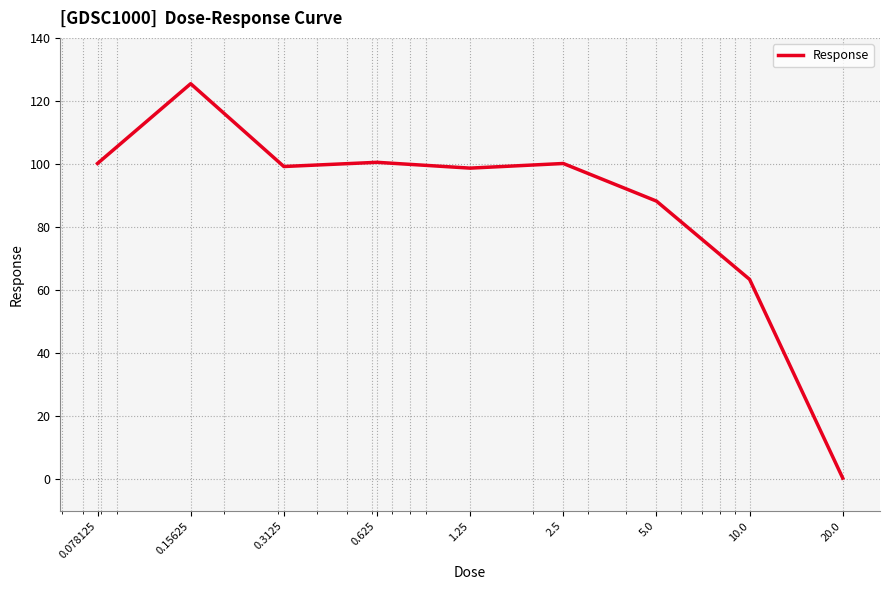

What is the difference between the maximum and minimum values?

125.0